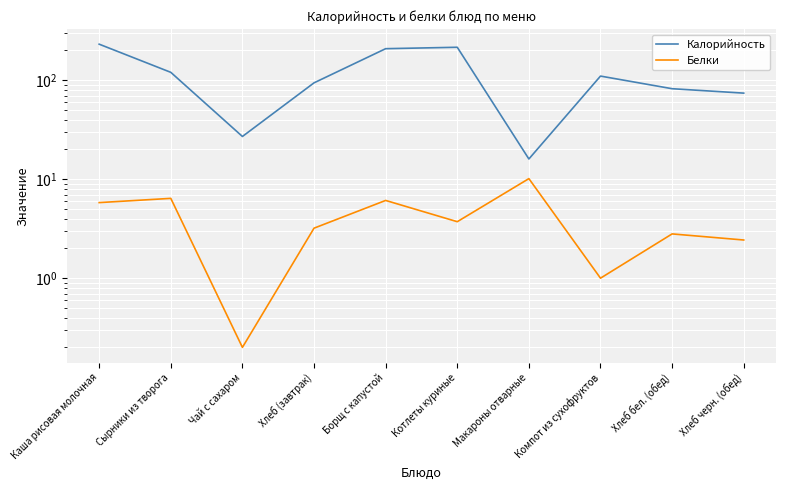

How many interior local valleys does the Калорийность series have?

2